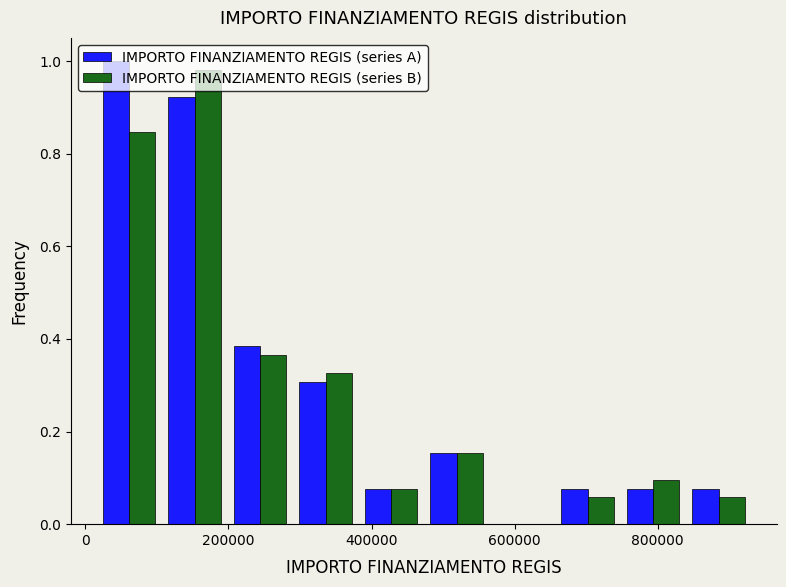

Reading left to right, transcribe this chart: for each range on the x-axis, give the height of each series' bar. Neither the bar edges nor the heights are printed on the chart, so give them approximately, as read against the axes.

20000 to 100000: IMPORTO FINANZIAMENTO REGIS (series A)=1.00	IMPORTO FINANZIAMENTO REGIS (series B)=0.84
100000 to 200000: IMPORTO FINANZIAMENTO REGIS (series A)=0.92	IMPORTO FINANZIAMENTO REGIS (series B)=0.98
200000 to 300000: IMPORTO FINANZIAMENTO REGIS (series A)=0.38	IMPORTO FINANZIAMENTO REGIS (series B)=0.36
300000 to 380000: IMPORTO FINANZIAMENTO REGIS (series A)=0.30	IMPORTO FINANZIAMENTO REGIS (series B)=0.32
380000 to 480000: IMPORTO FINANZIAMENTO REGIS (series A)=0.08	IMPORTO FINANZIAMENTO REGIS (series B)=0.08
480000 to 560000: IMPORTO FINANZIAMENTO REGIS (series A)=0.16	IMPORTO FINANZIAMENTO REGIS (series B)=0.16
560000 to 660000: IMPORTO FINANZIAMENTO REGIS (series A)=0	IMPORTO FINANZIAMENTO REGIS (series B)=0
660000 to 740000: IMPORTO FINANZIAMENTO REGIS (series A)=0.08	IMPORTO FINANZIAMENTO REGIS (series B)=0.06
740000 to 840000: IMPORTO FINANZIAMENTO REGIS (series A)=0.08	IMPORTO FINANZIAMENTO REGIS (series B)=0.10
840000 to 940000: IMPORTO FINANZIAMENTO REGIS (series A)=0.08	IMPORTO FINANZIAMENTO REGIS (series B)=0.06